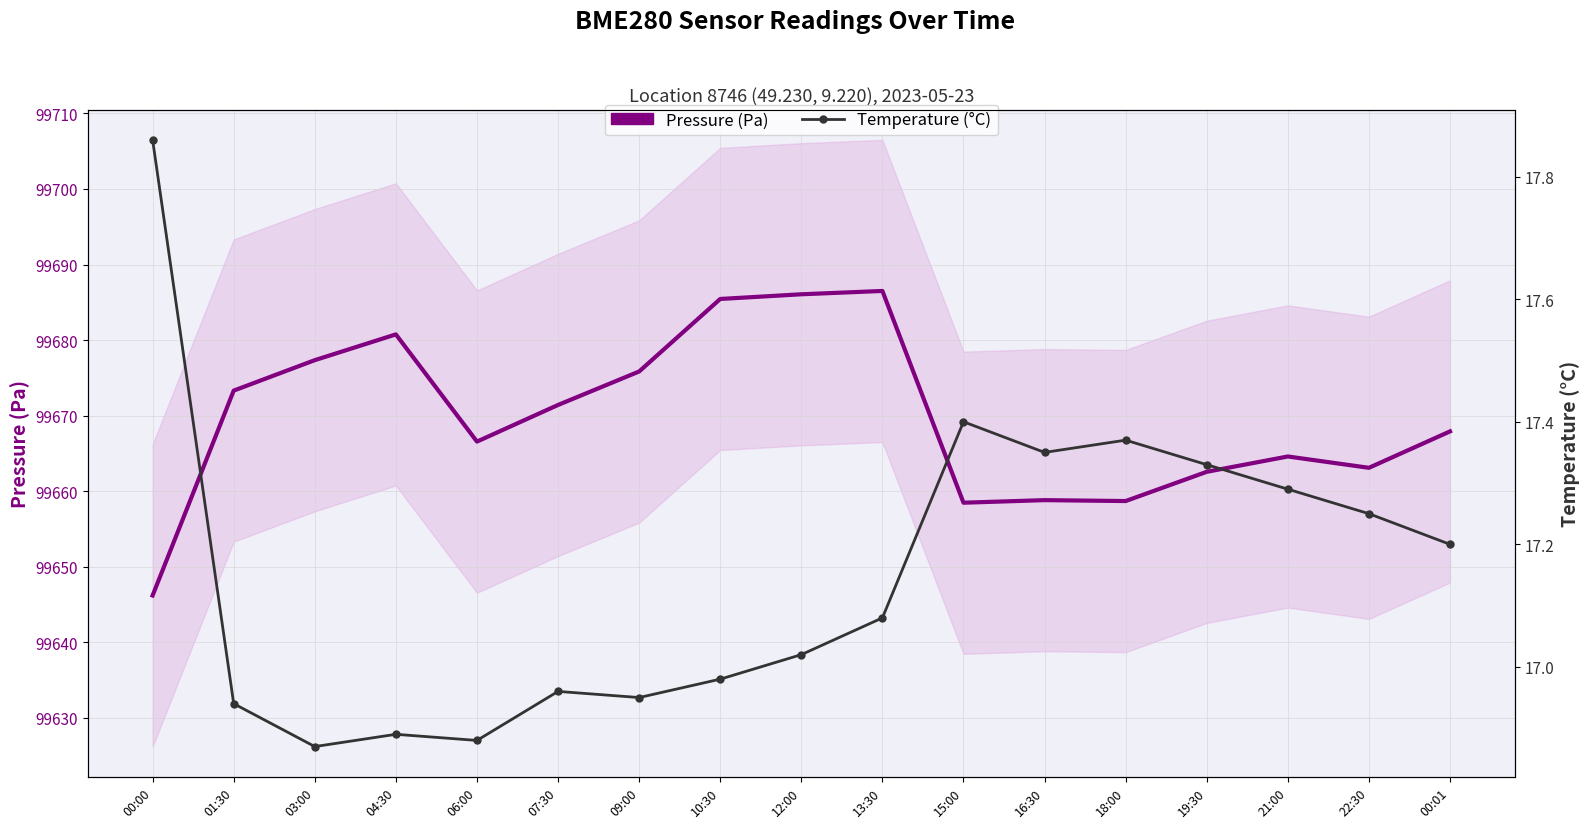

Where is the first local maximum for Pressure (Pa)?

04:30